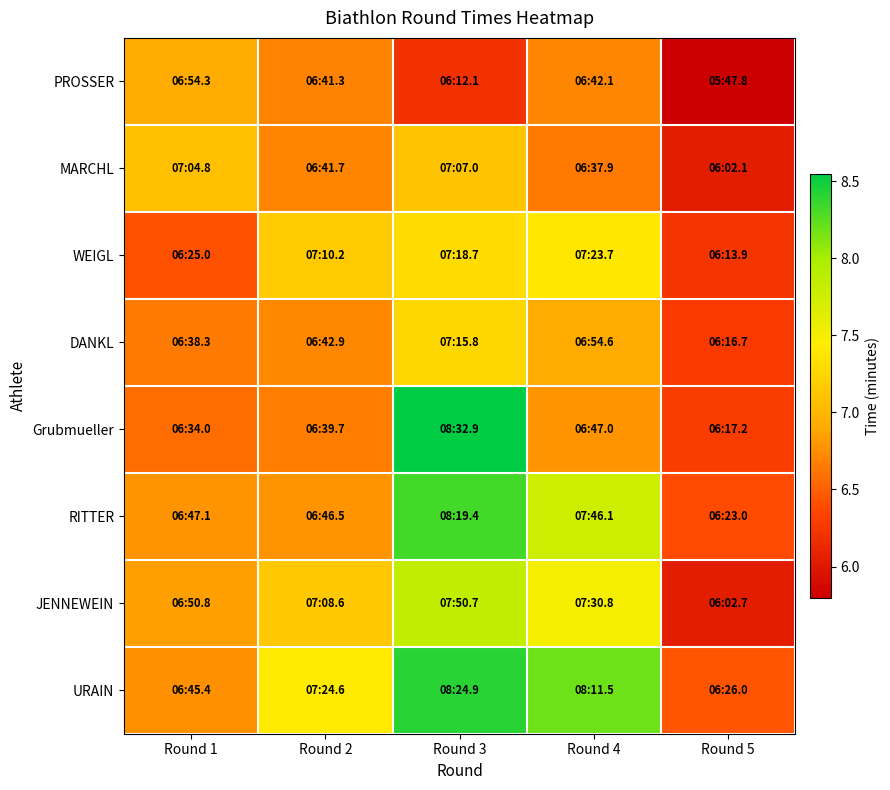

At how many categories does at least one series exceed 7?

4